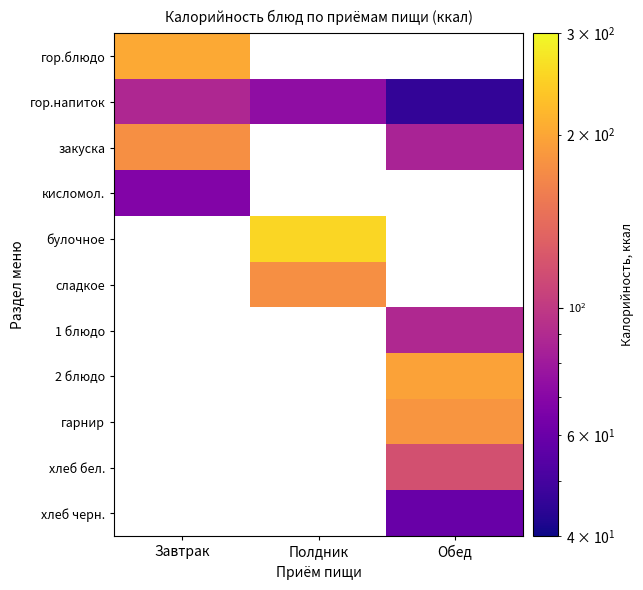

Where is закуска nearest to the value 130?

Обед